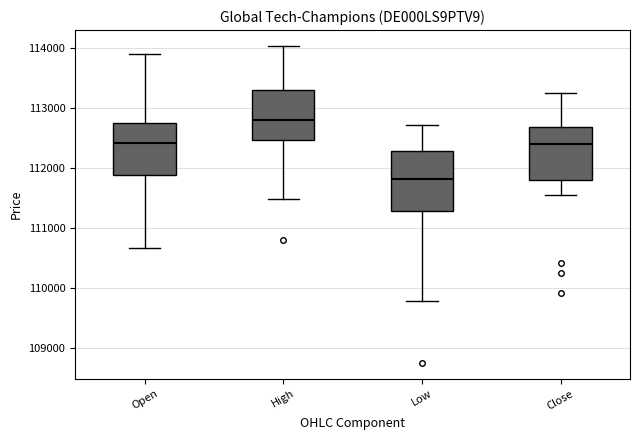

Reading left to right, transcribe this box plot: for each box, give where its median line is, the range the box spans, and where its two whiskers end, as read against the y-axis. The values are not printed on the chart, so give them approximately, as read against the axis.

Open: median 112400, box 111900 to 112800, whiskers 110700 to 113900
High: median 112800, box 112500 to 113300, whiskers 111500 to 114000
Low: median 111800, box 111300 to 112300, whiskers 109800 to 112700
Close: median 112400, box 111800 to 112700, whiskers 111500 to 113200